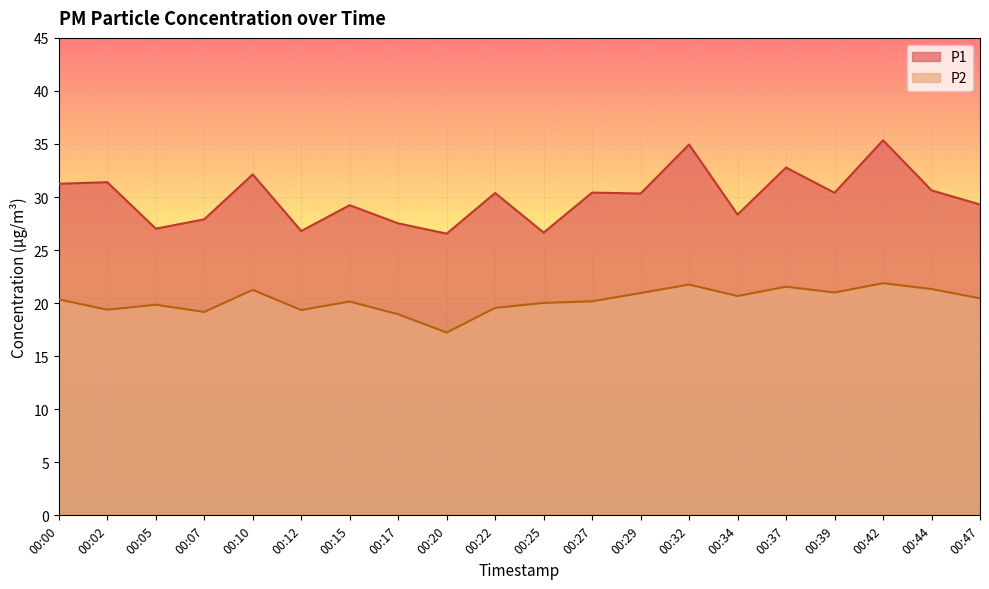

How many lines are shown in the chart?

2